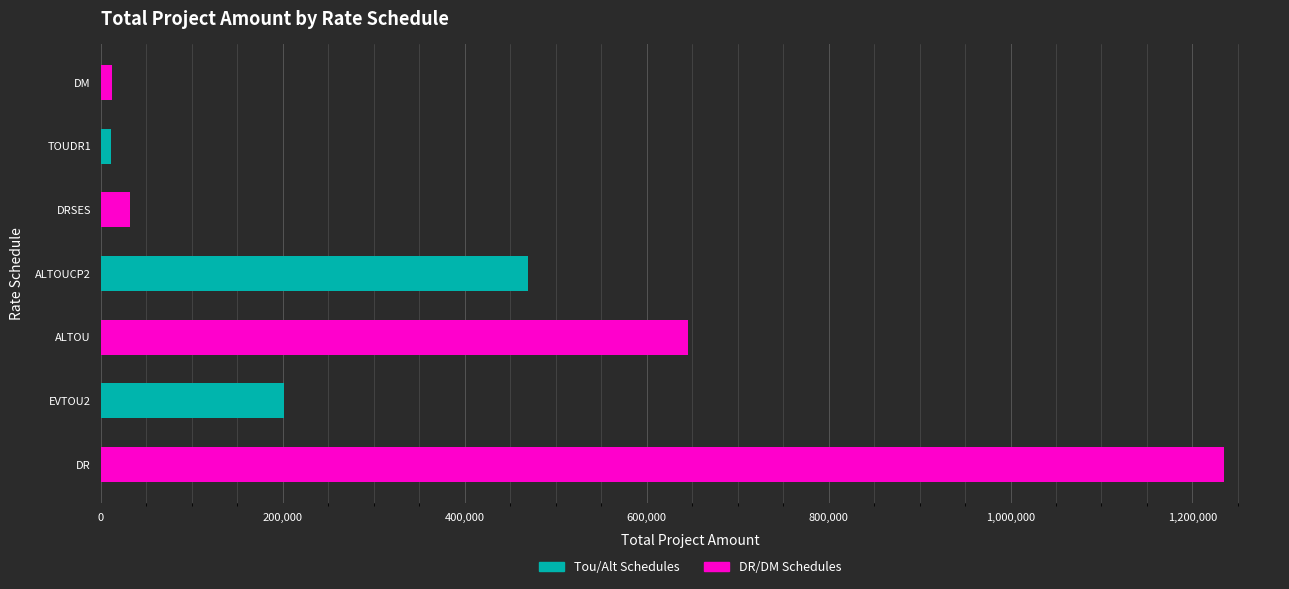

Which category has the highest value across all series?

DR